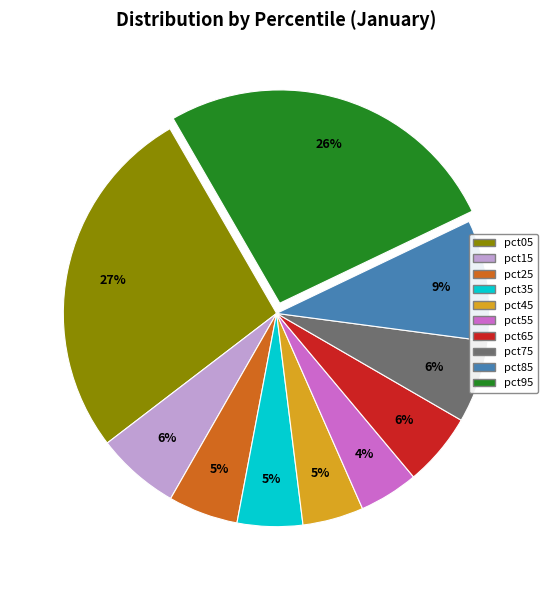

How many slices are in this pie chart?

10